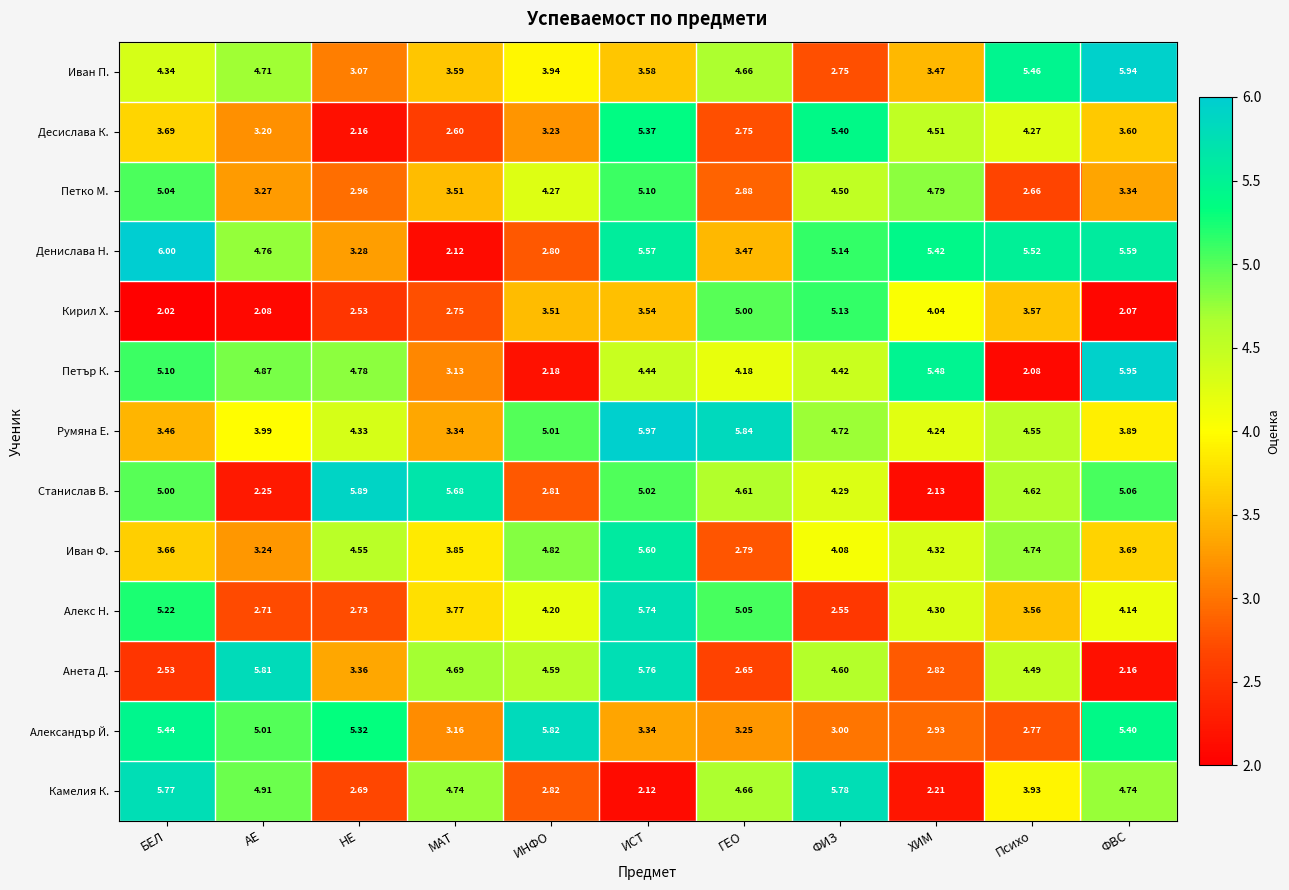

Rank the series by their maximum value, from lowest to highest.

Петко М., Кирил Х., Десислава К., Иван Ф., Алекс Н., Камелия К., Анета Д., Александър Й., Станислав В., Иван П., Петър К., Румяна Е., Денислава Н.